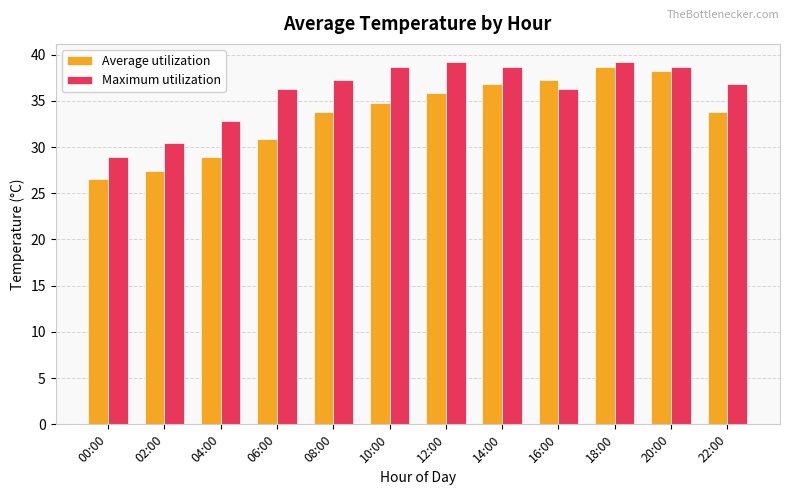

What is the sum of the Maximum utilization values at 02:00 and 16:00?

66.7